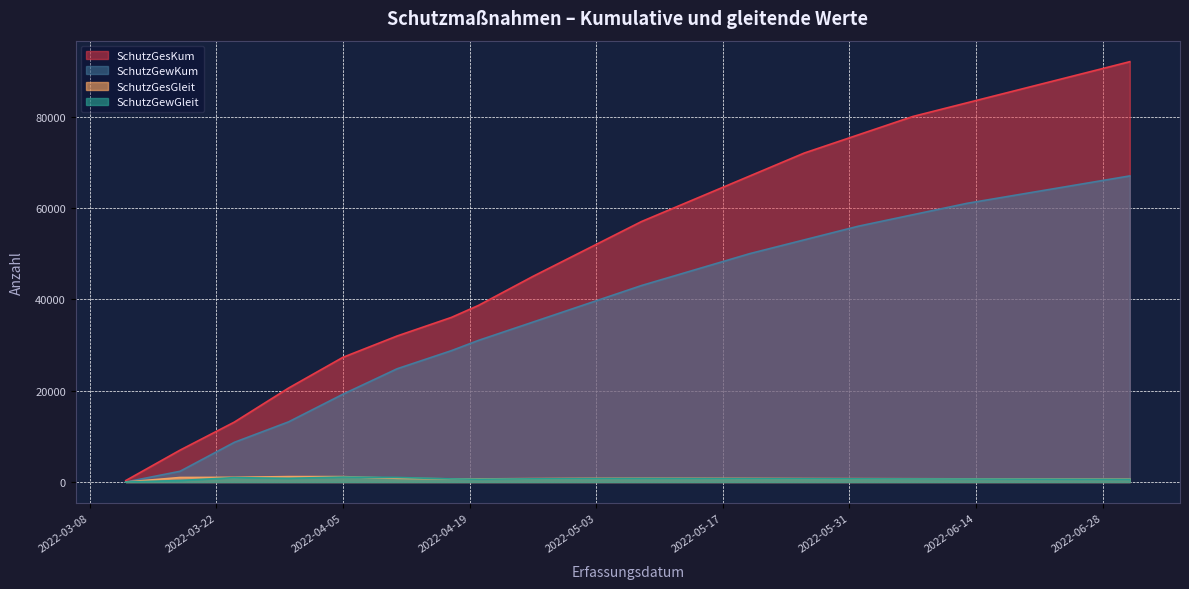

What is the value of the SchutzGesGleit point at the 10th from the left?

800